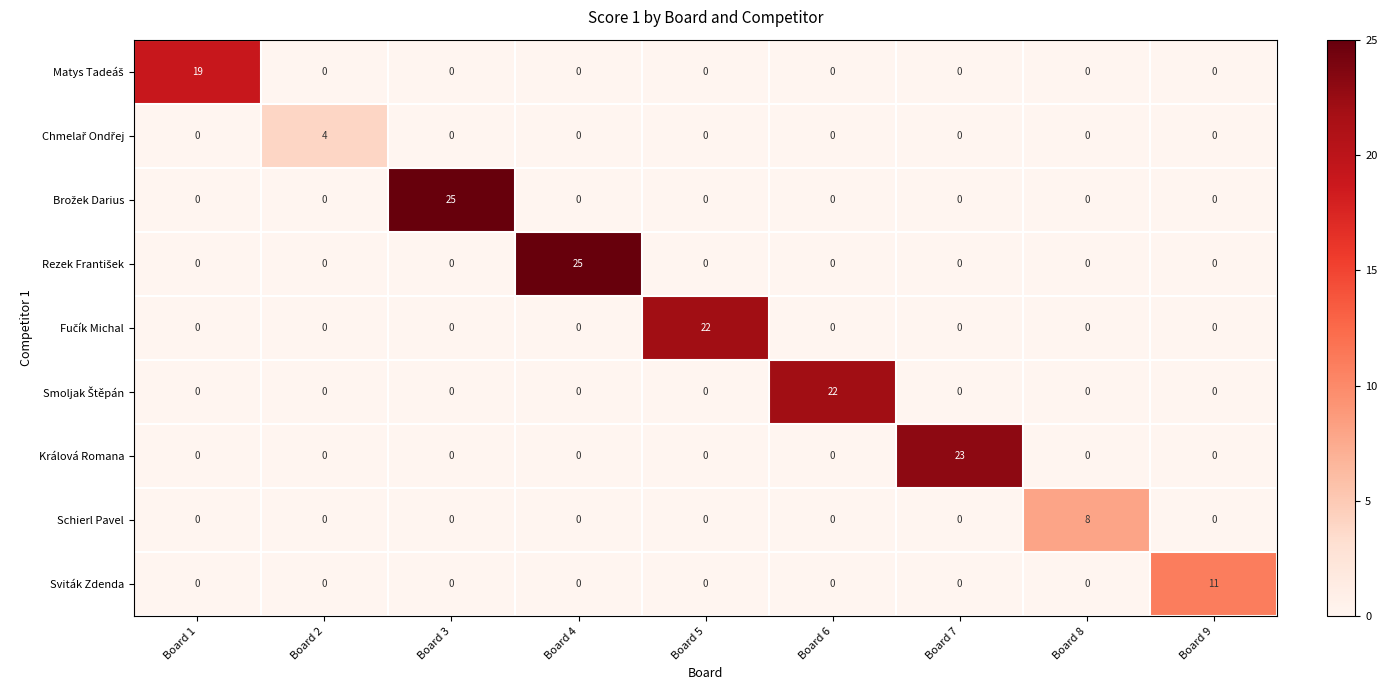

At how many categories does at least one series exceed 2?

9